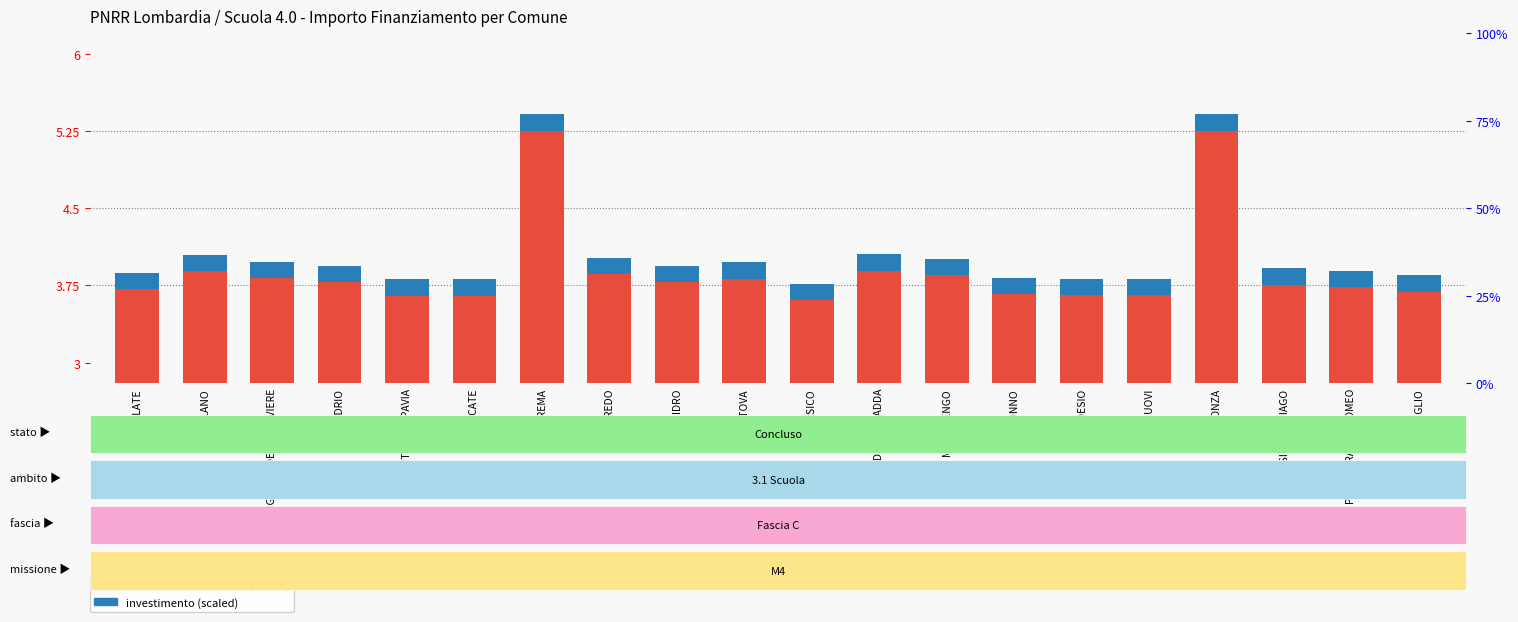

What is the label of the 15th bar from the left?

DESIO